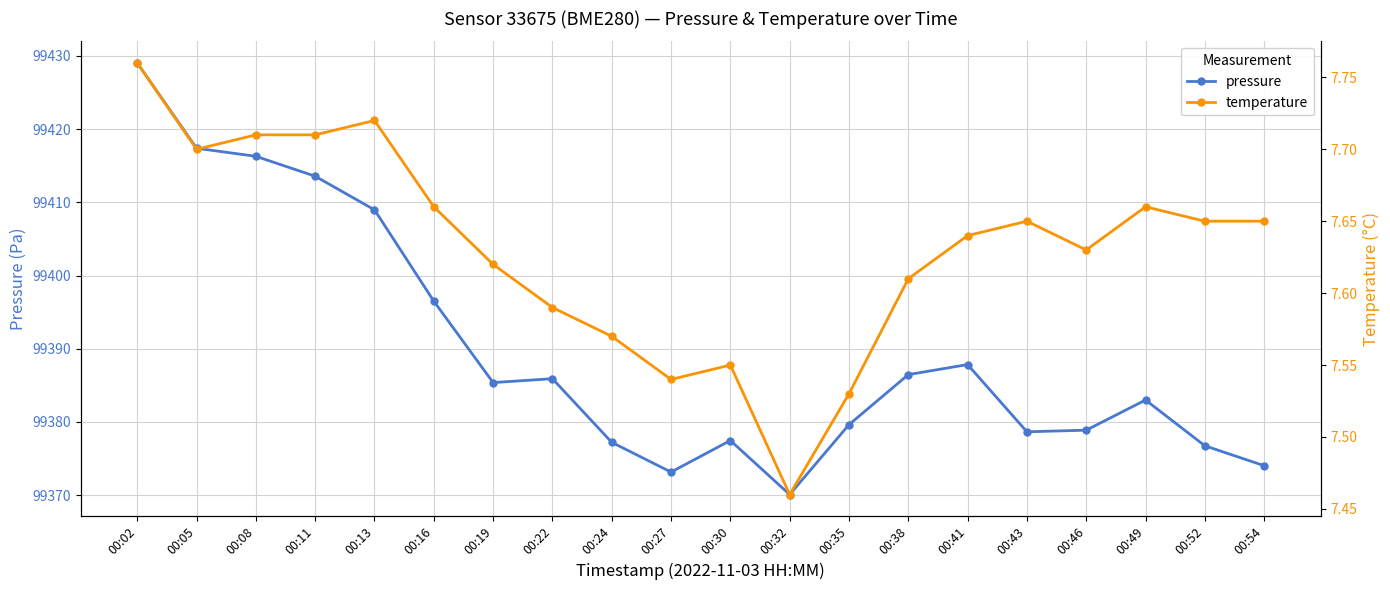

What is the total value across all series at 00:38?

99394.1